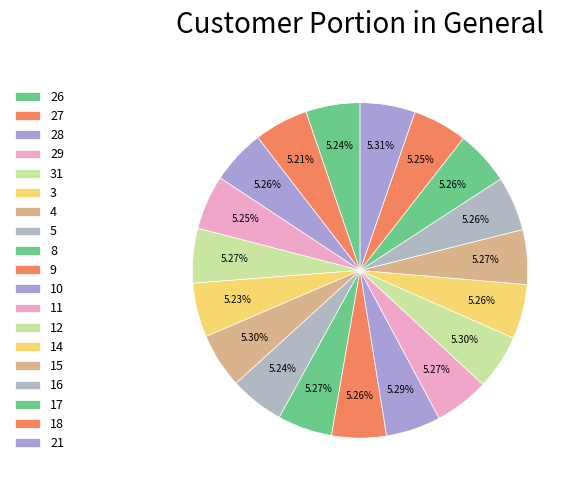

What is the smallest slice in the pie chart?

27